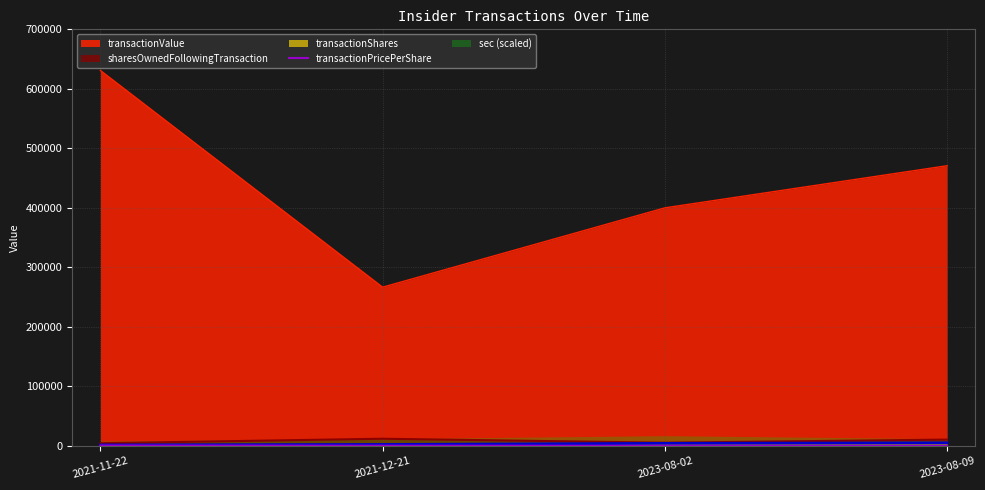

True or false: sharesOwnedFollowingTransaction and transactionValue intersect in this chart.

False